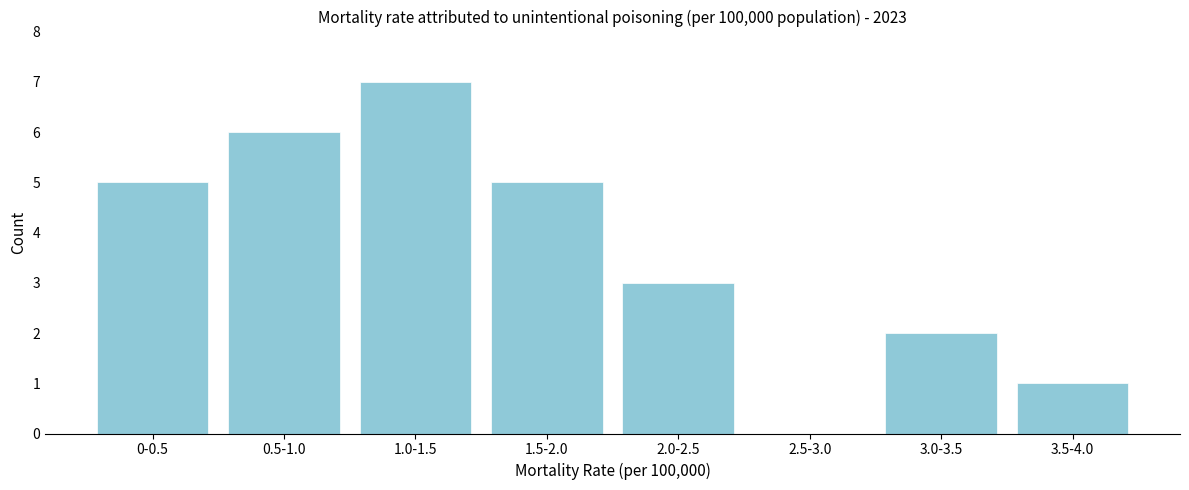

Reading left to right, list all the values displayed in this chart.

0-0.5=5	0.5-1.0=6	1.0-1.5=7	1.5-2.0=5	2.0-2.5=3	2.5-3.0=0	3.0-3.5=2	3.5-4.0=1